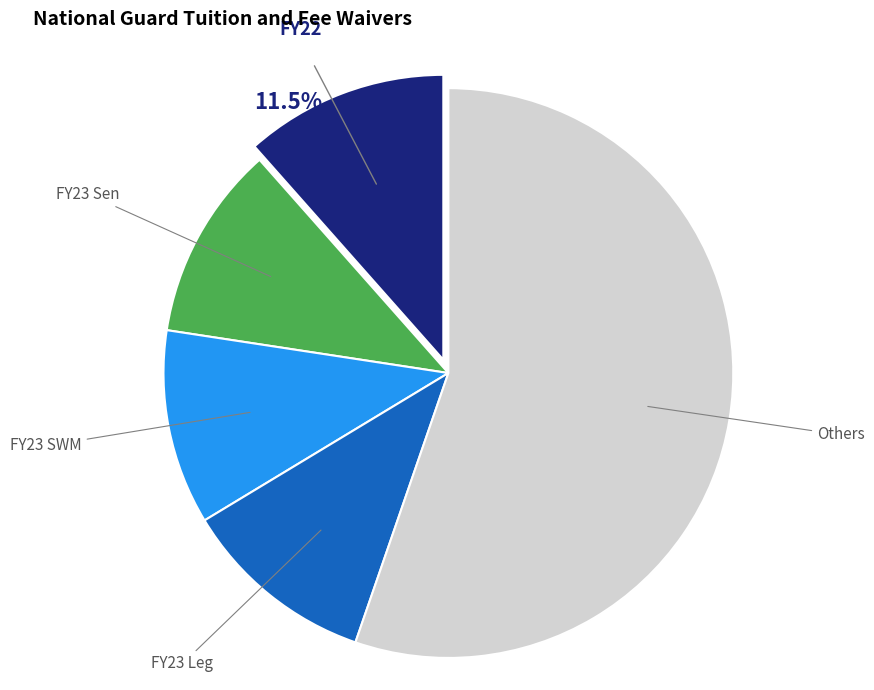

Which category has the biggest portion of the pie?

Others